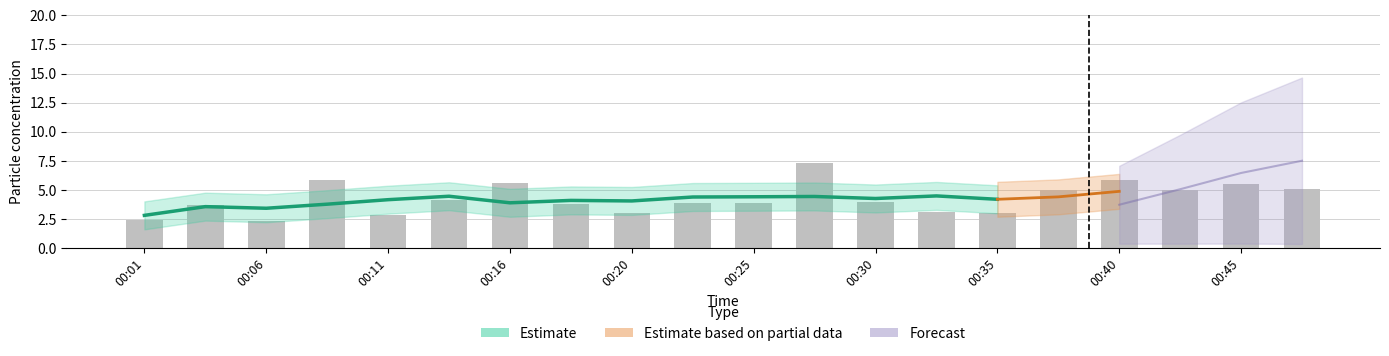

What is the average value?

4.3